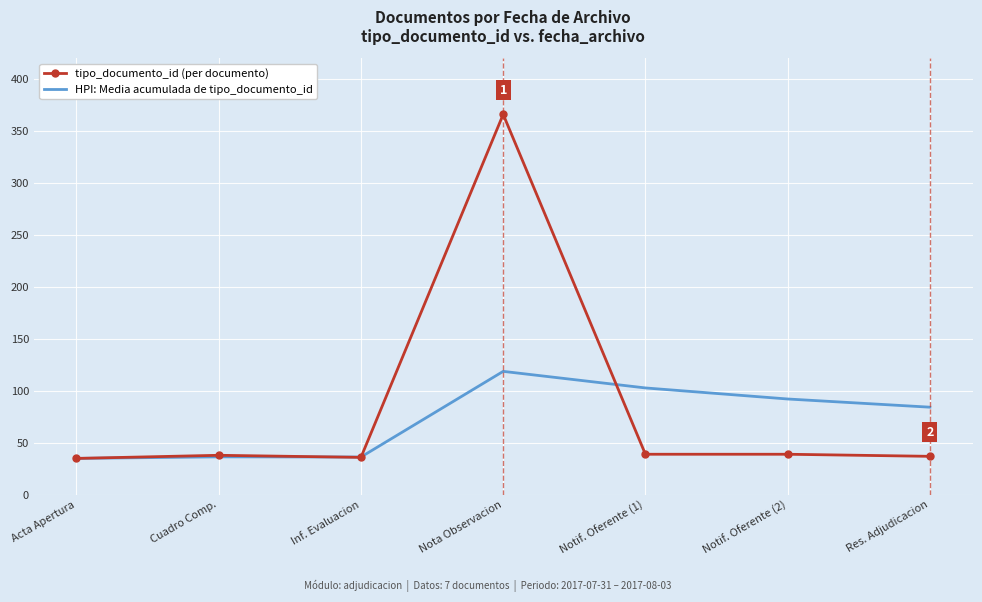

Read the HPI: Media acumulada de tipo_documento_id value at Nota Observacion.

118.8